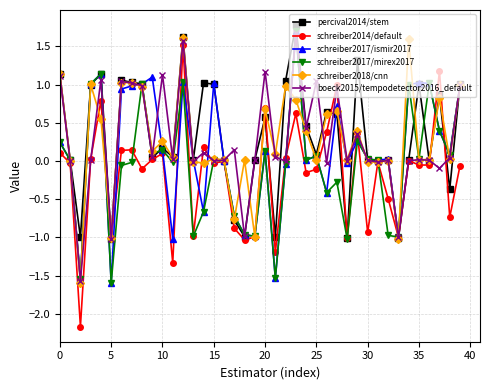

True or false: schreiber2018/cnn has more than 2 points higher than both neighbors.

True